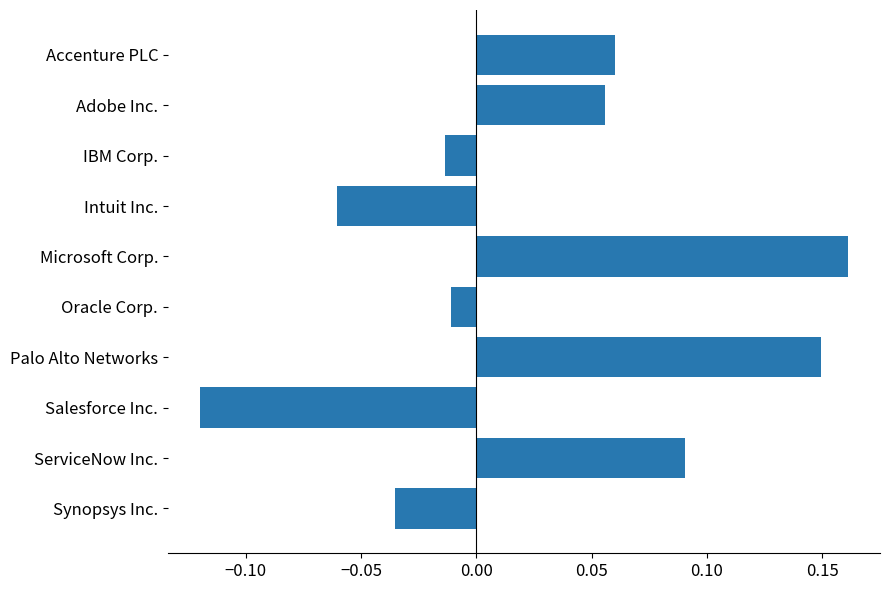

What is the label of the 4th bar from the top?

Intuit Inc.